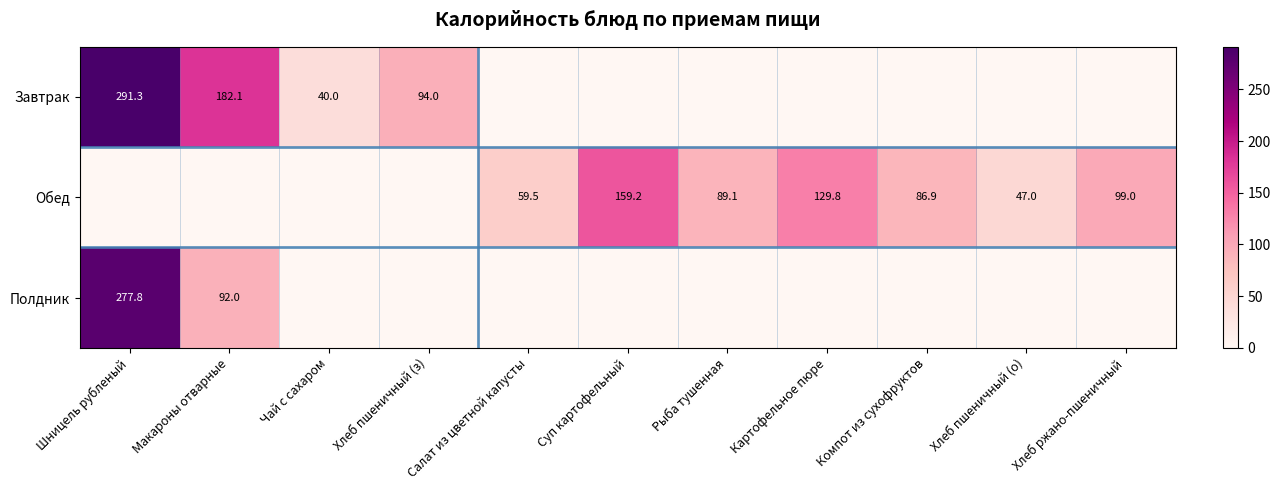

What is the spread (max minus min) of values at Рыба тушенная?

89.1